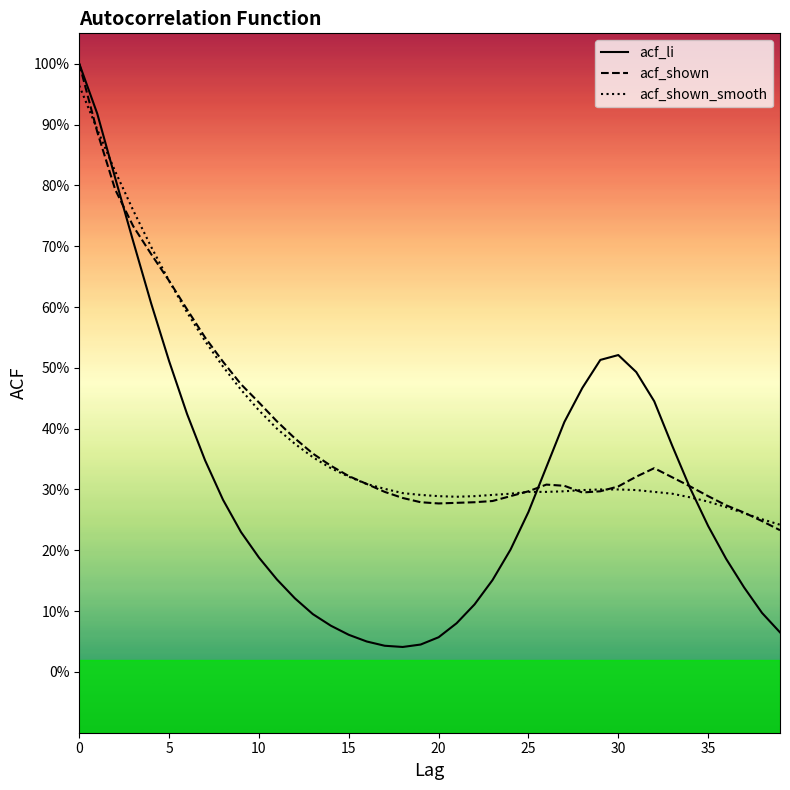

What are all the series names shown in the legend?

acf_li, acf_shown, acf_shown_smooth